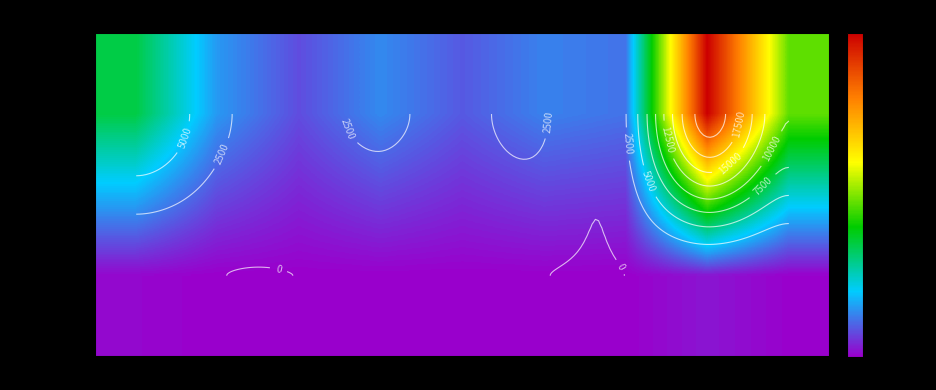

How many data points in 2022-01-08 are above 9?

4